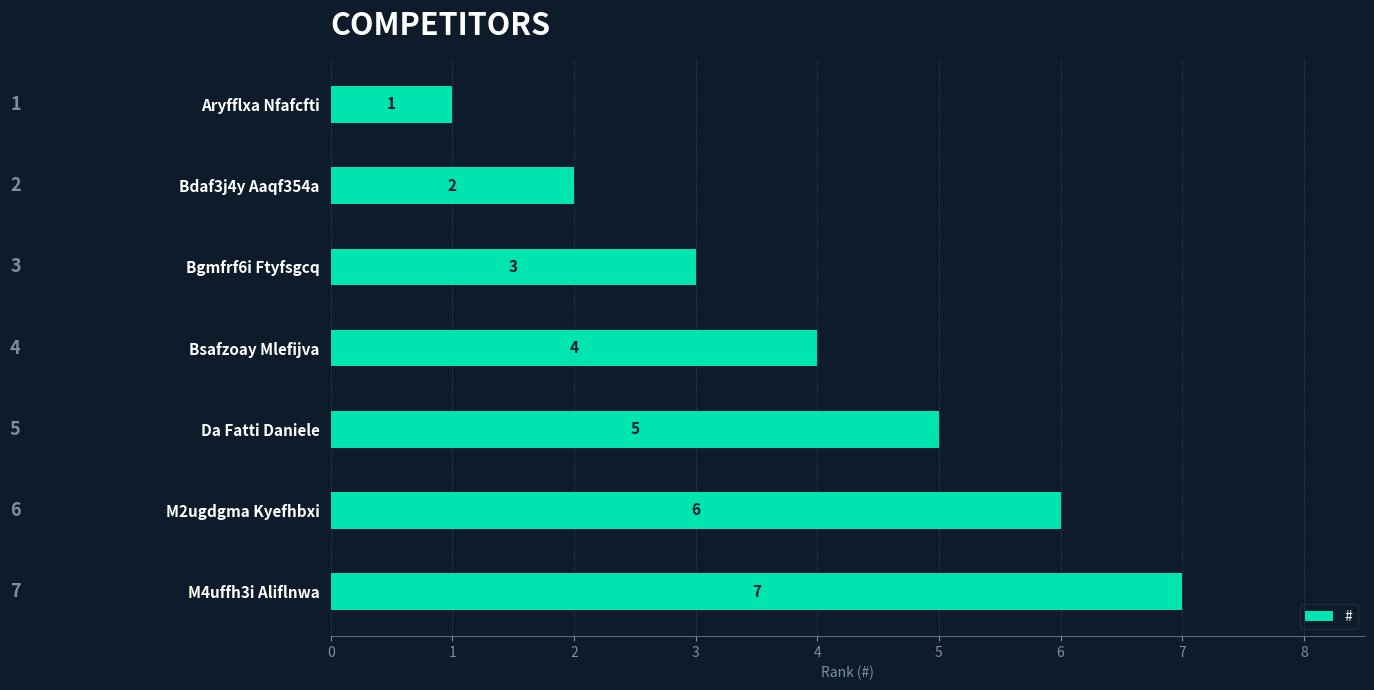

Which has a higher value, M2ugdgma Kyefhbxi or M4uffh3i Aliflnwa?

M4uffh3i Aliflnwa